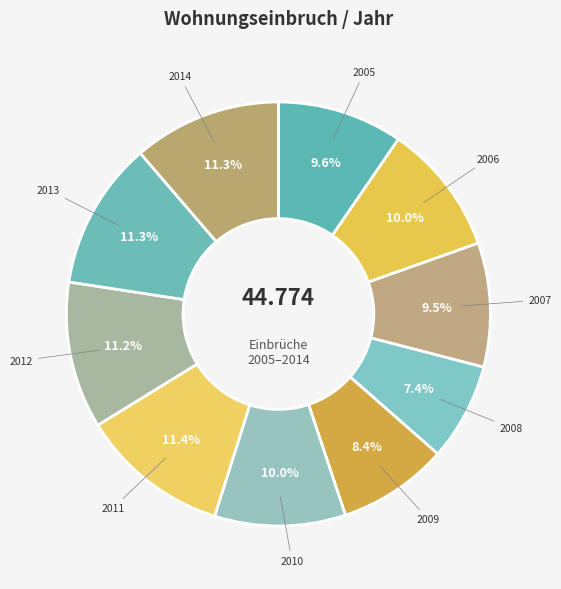

Which slice is the smallest?

2008